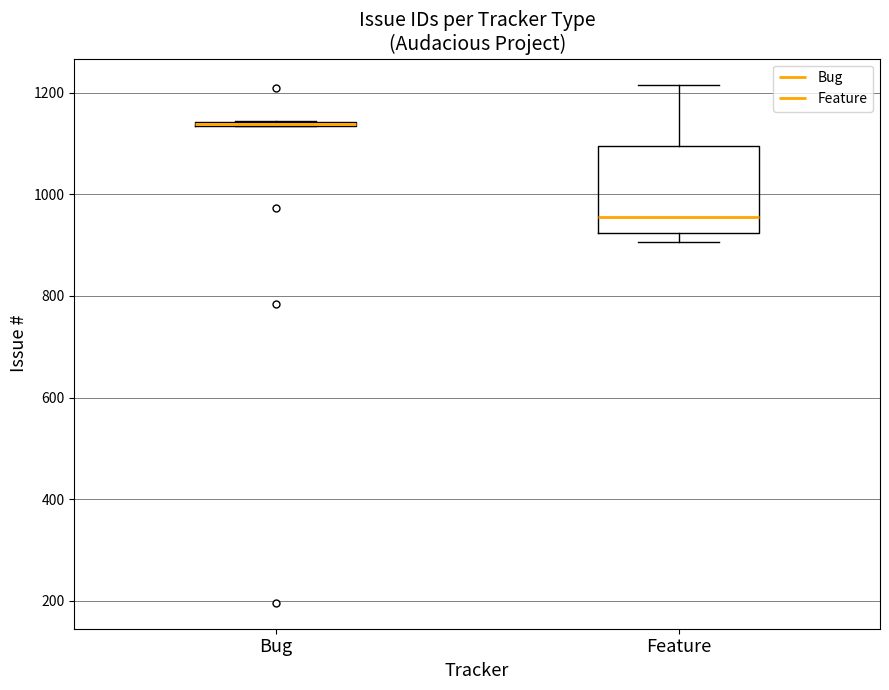

Reading left to right, read every box against the y-axis: the position of its median line, the range the box covers, and the ends of its whiskers. The values are not printed on the chart, so give them approximately, as read against the axis.

Bug: box collapsed to a line at 1140, whiskers 1140 to 1140
Feature: median 960, box 920 to 1100, whiskers 900 to 1220